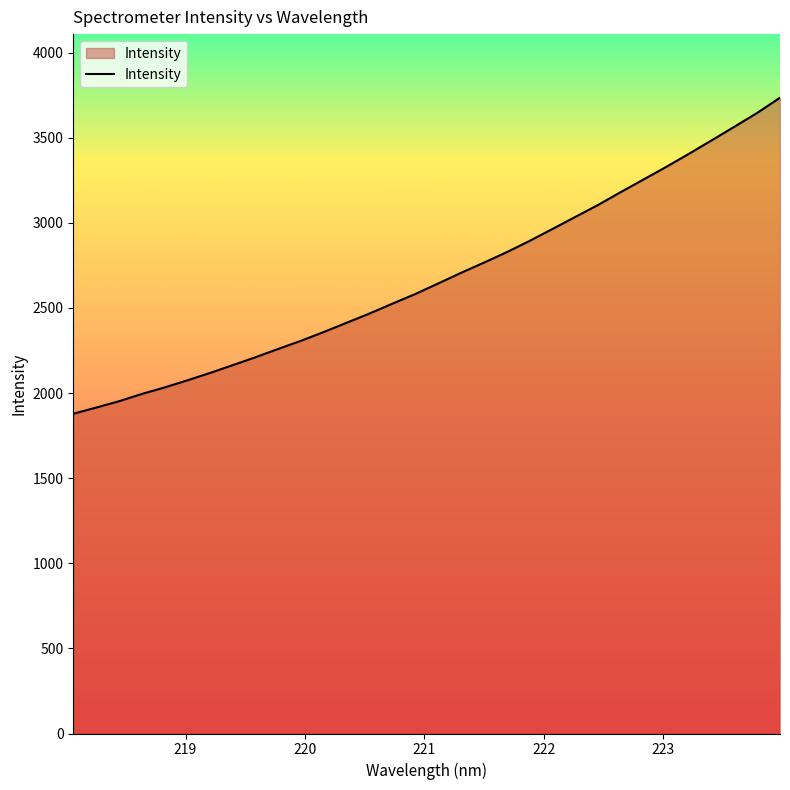

What is the maximum value shown in the chart?

3734.7